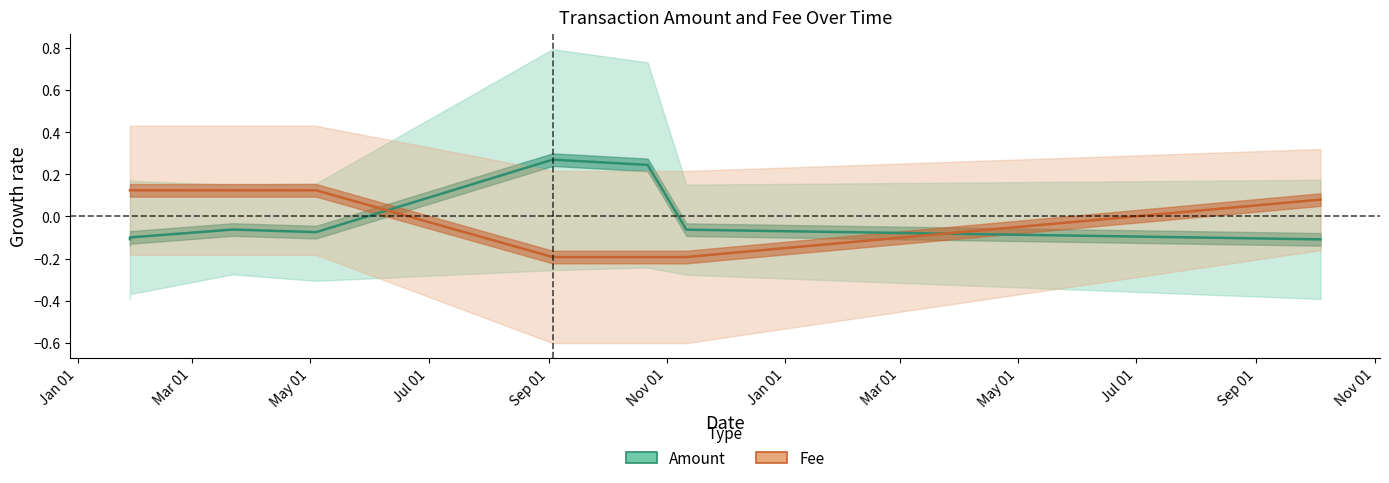

What is the label of the 8th point from the right?

Jan 01